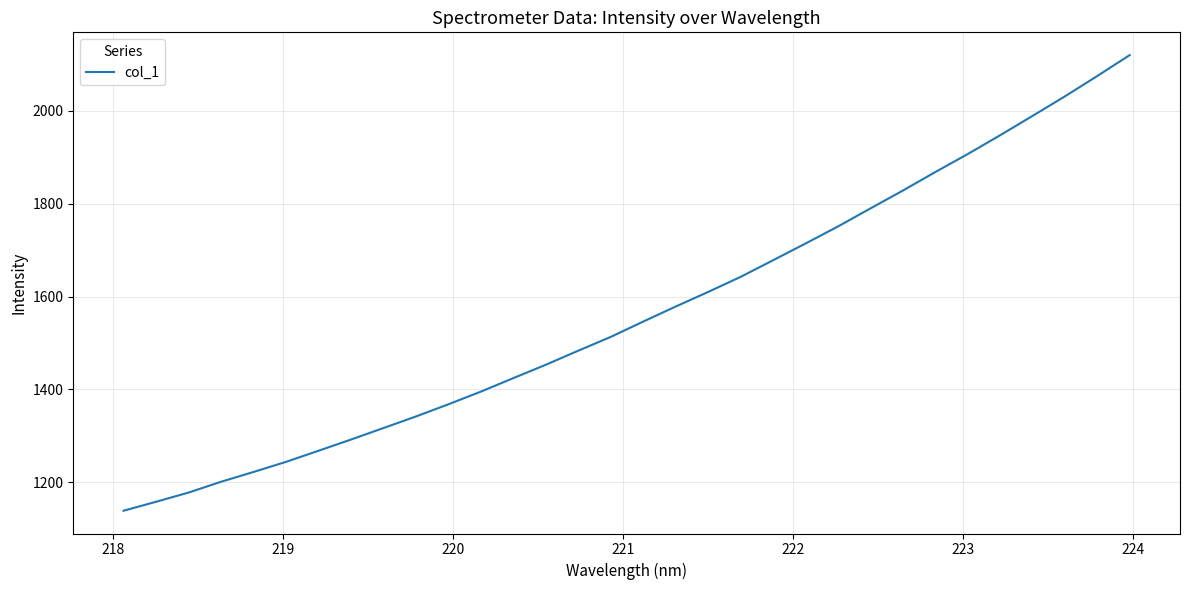

What is the difference between the maximum and minimum values?

982.2